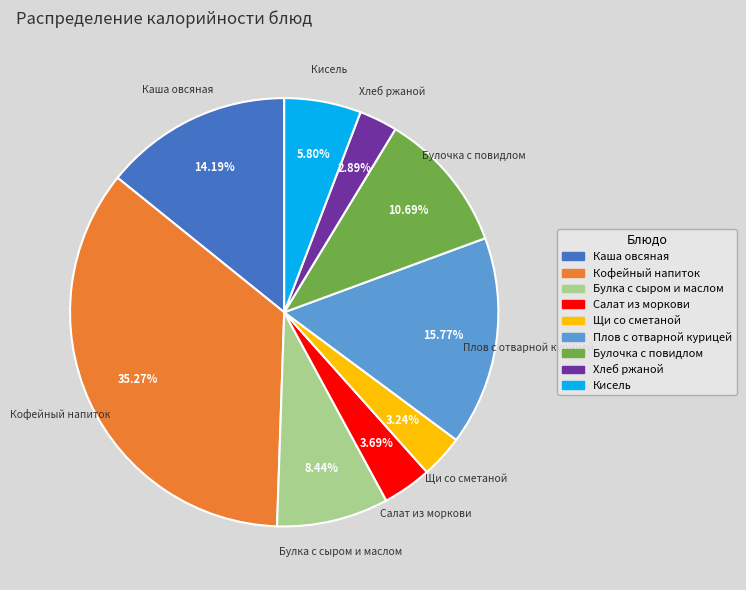

Which category has the biggest portion of the pie?

Кофейный напиток